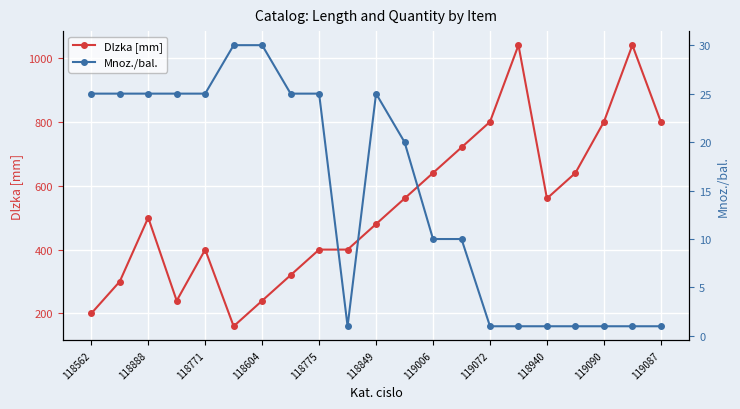

What is the value of the Dlzka [mm] point at the 4th from the left?

240